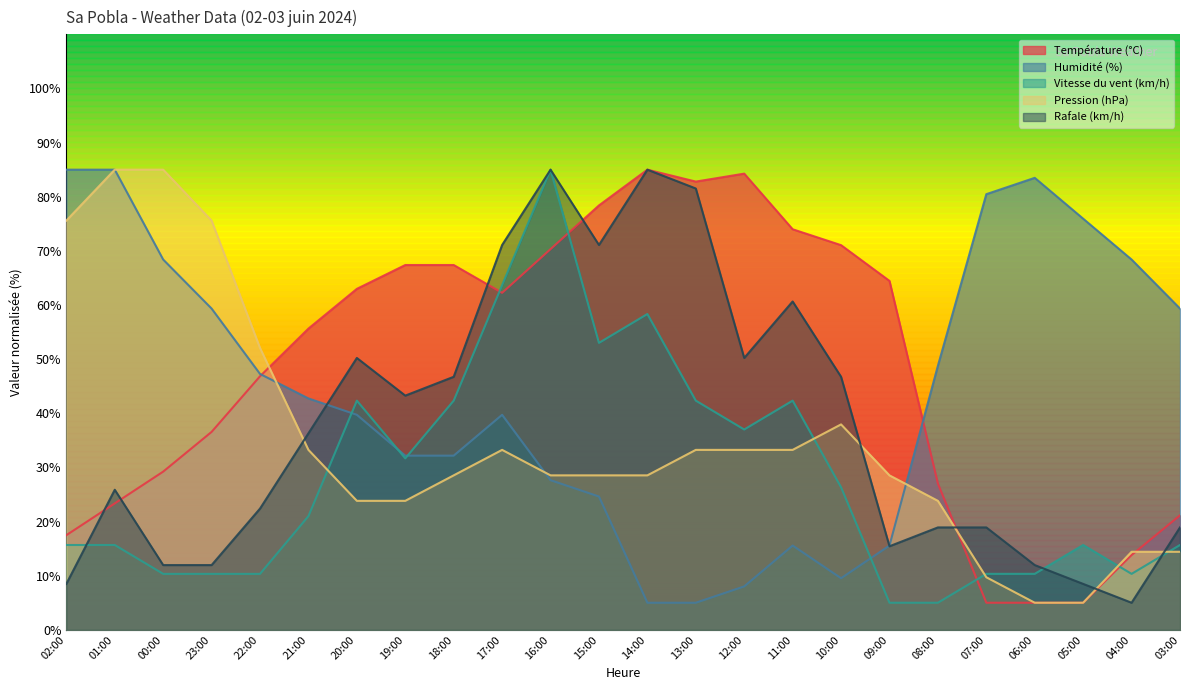

What value does the Humidité (%) series have at 09:00?

15.6